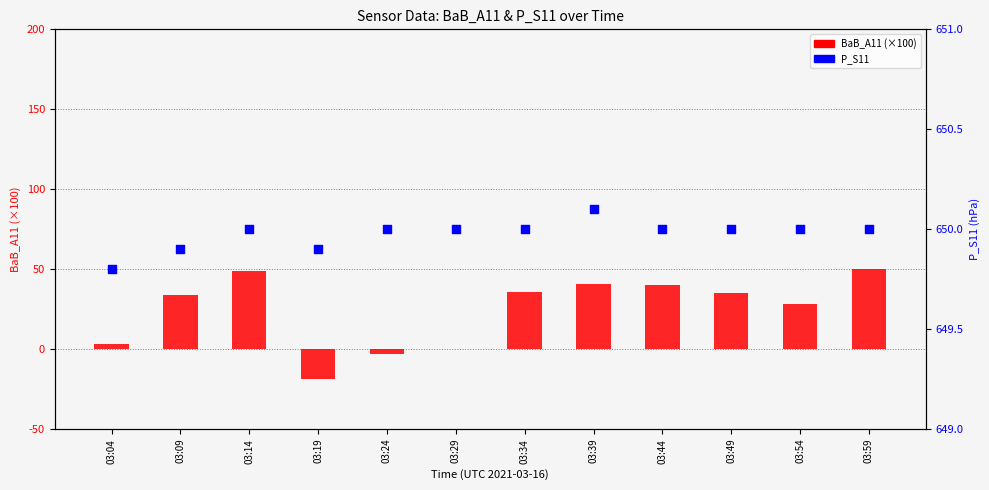

Which series contains the lowest Y value?

BaB_A11 (×100)